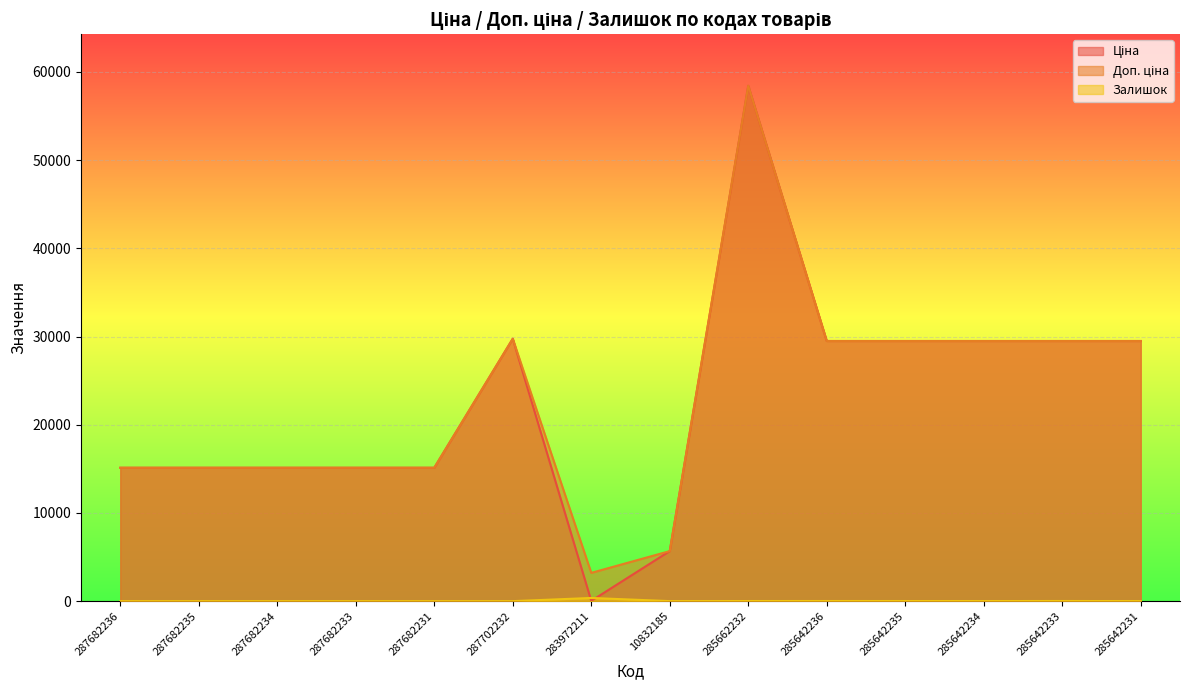

At which category is the sum across all series the highest?

285662232